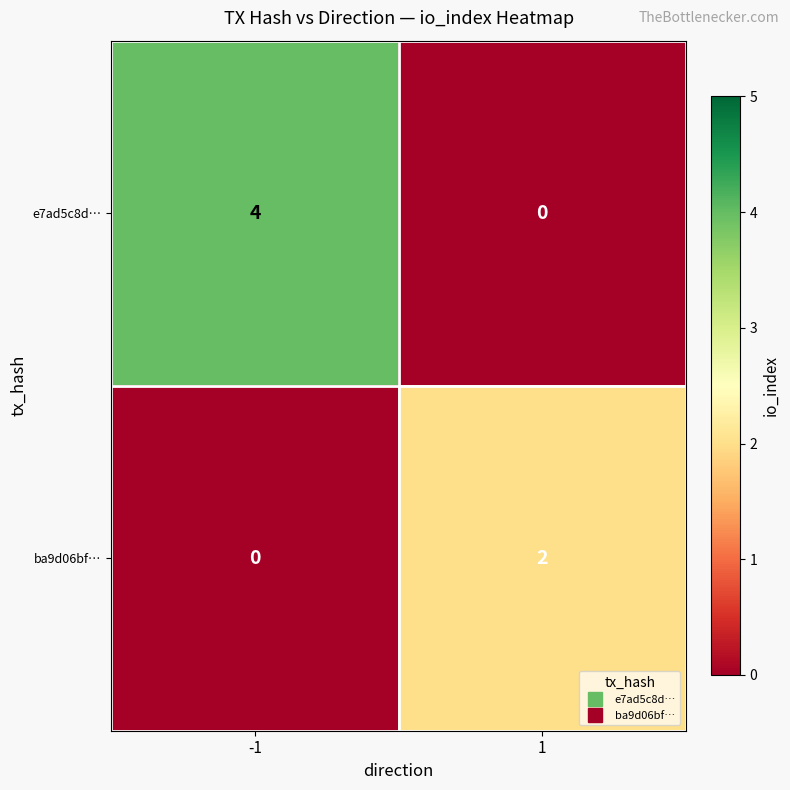

Between -1 and 1, which series saw the biggest shift?

e7ad5c8d…